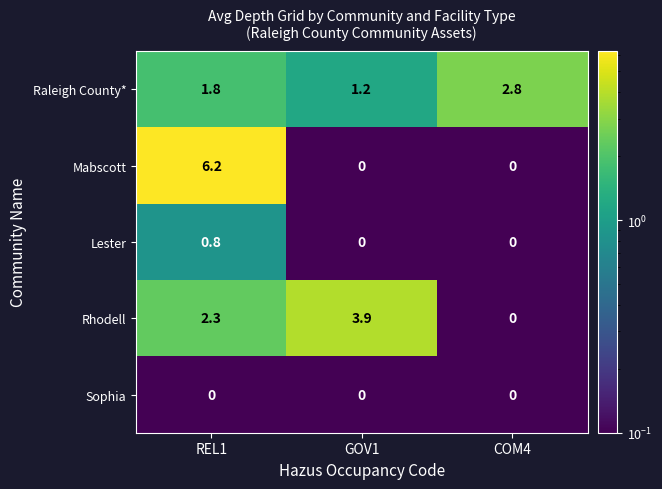

At which category is the sum across all series the highest?

REL1